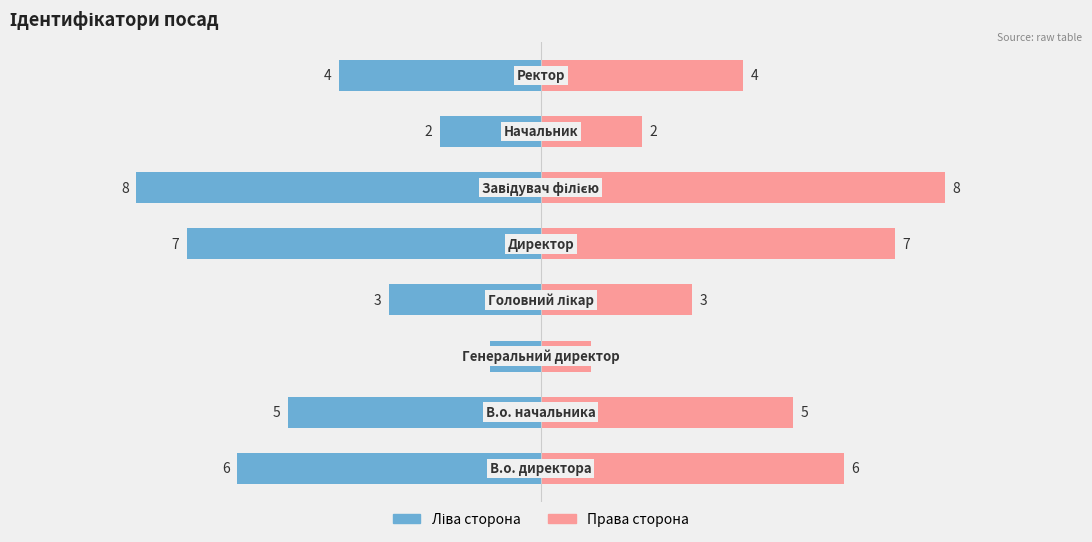

Reading left to right, what are all the values shown in this chart?

Ідентифікатор (ліво): -6	-5	-1	-3	-7	-8	-2	-4
Ідентифікатор (право): 6	5	1	3	7	8	2	4